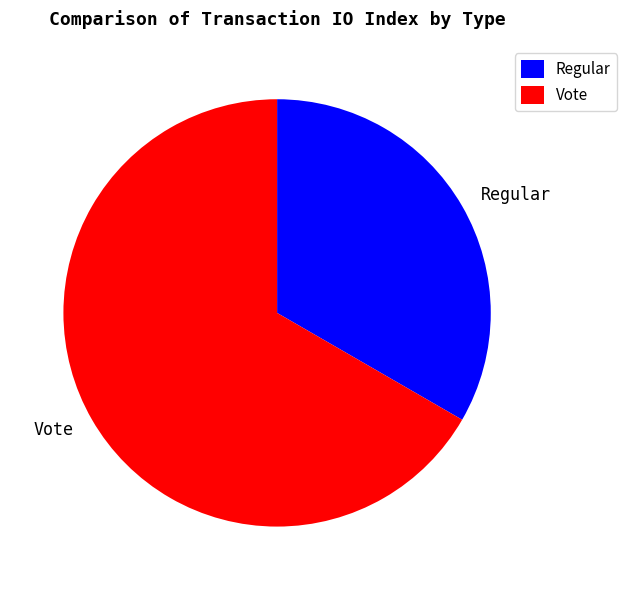

Which has a higher value, Regular or Vote?

Vote